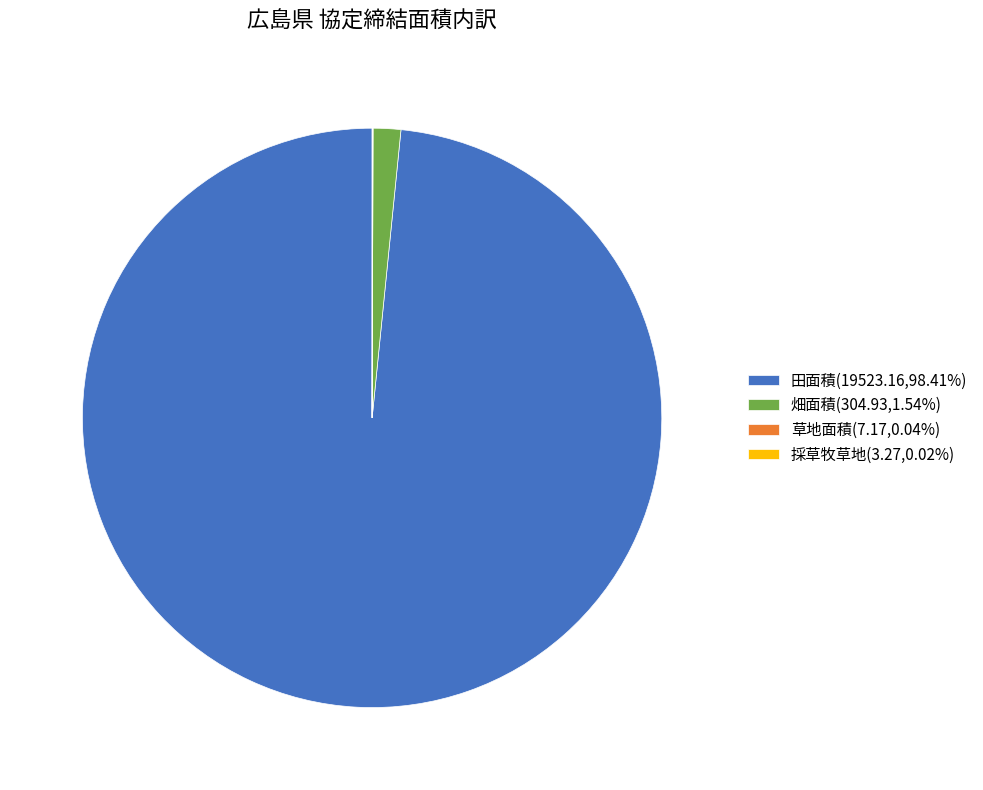

Does 田面積 account for over 50% of the chart?

Yes